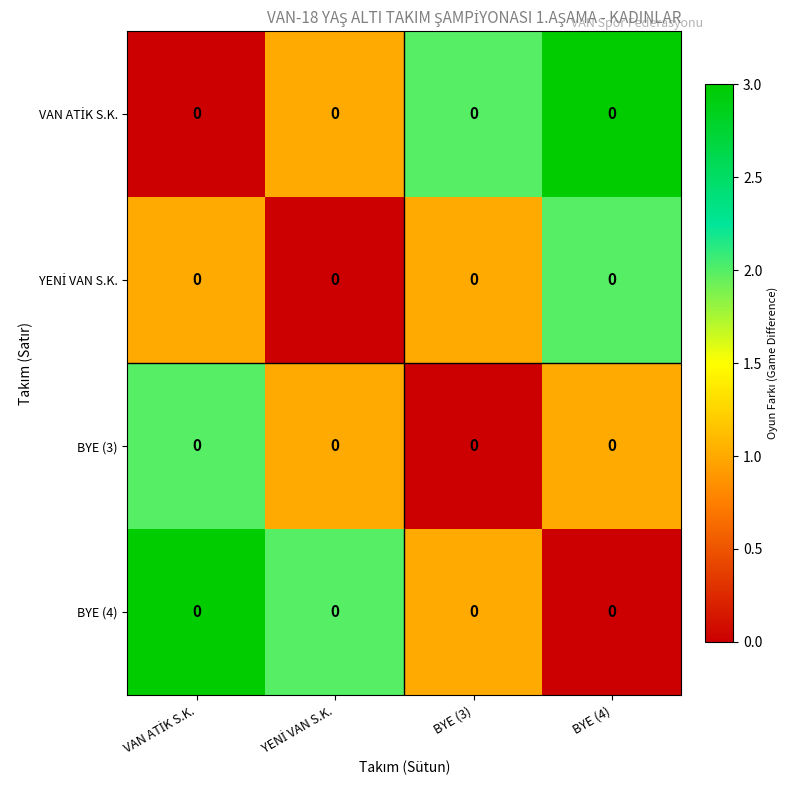

What is the sum of the BYE (4) values at BYE (3) and BYE (4)?

1